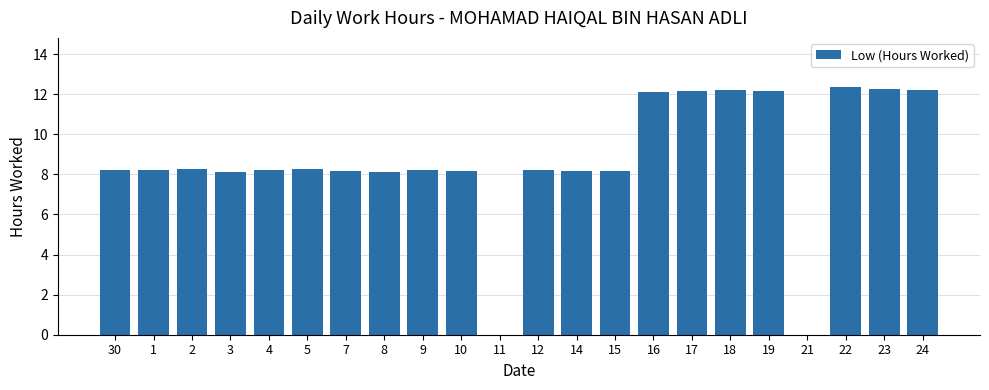

The value at 19 is 12.2. True or false?

True